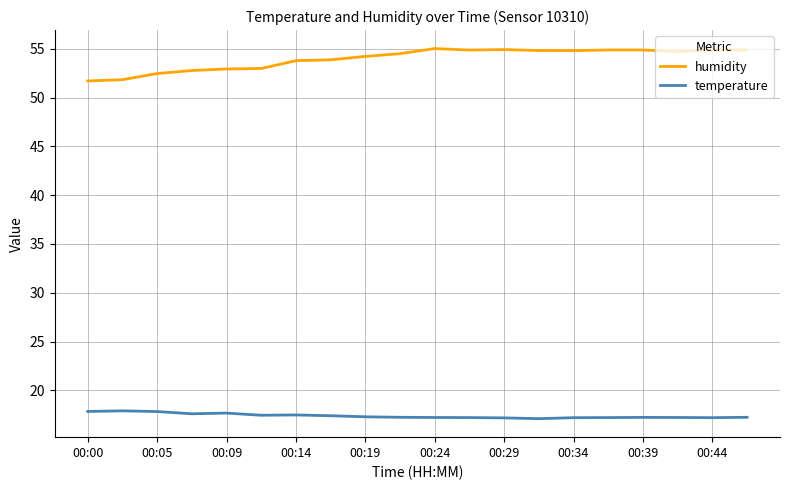

How many distinct data groups are displayed?

2